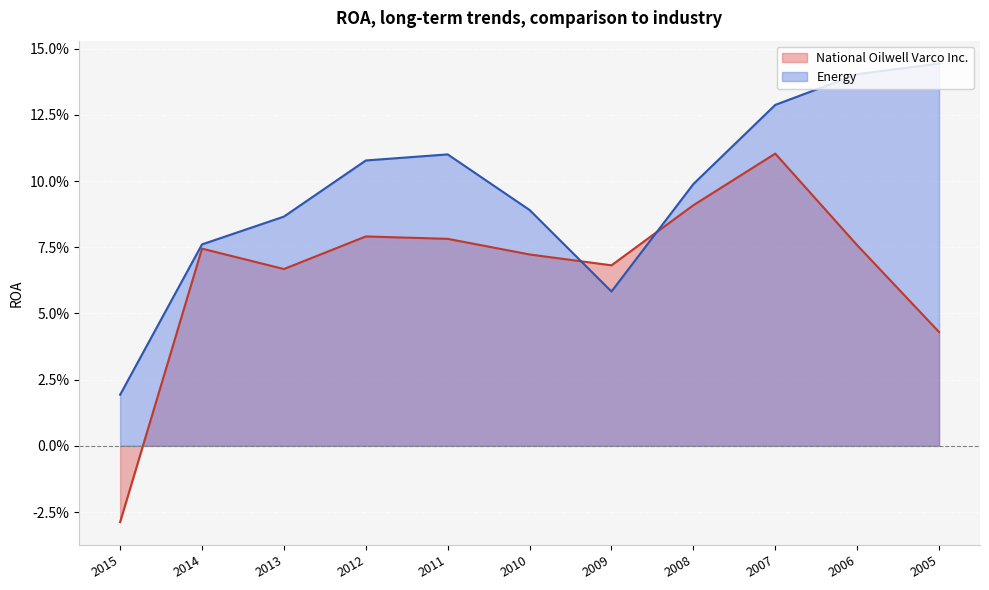

Rank the series by their average value, from lowest to highest.

National Oilwell Varco Inc., Energy